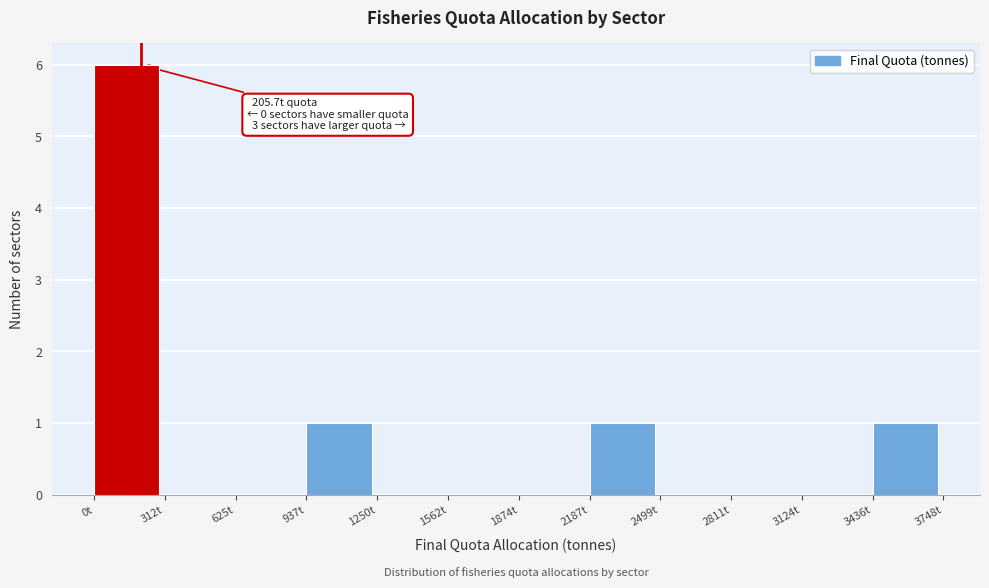

Which range on the x-axis has the tallest bar?

0 to 300